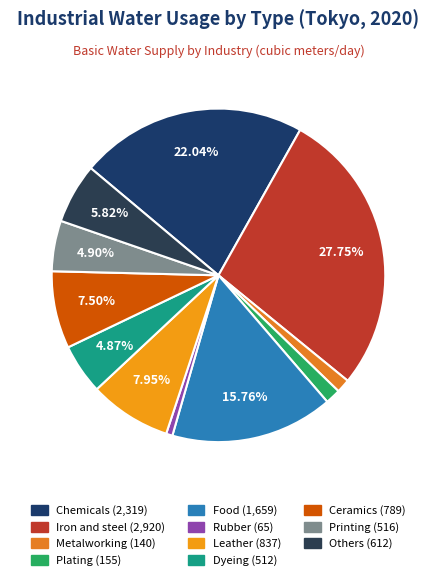

To the nearest percent, what is the combined percentage of Ceramics and Food?

23%